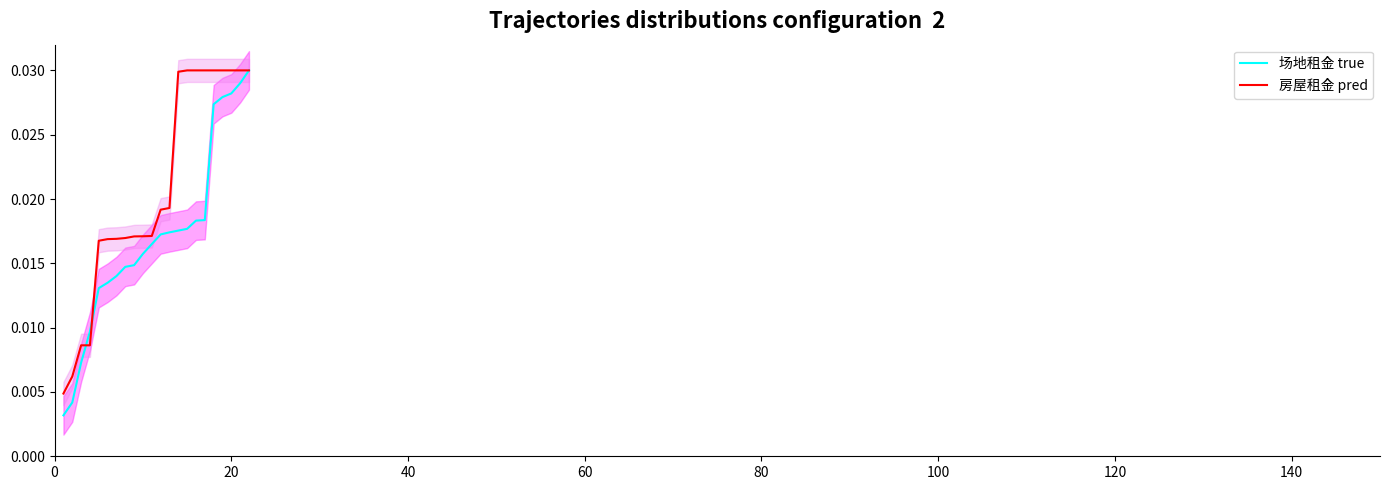

List the series in order of their overall mean, highest first.

房屋租金 pred, 场地租金 true